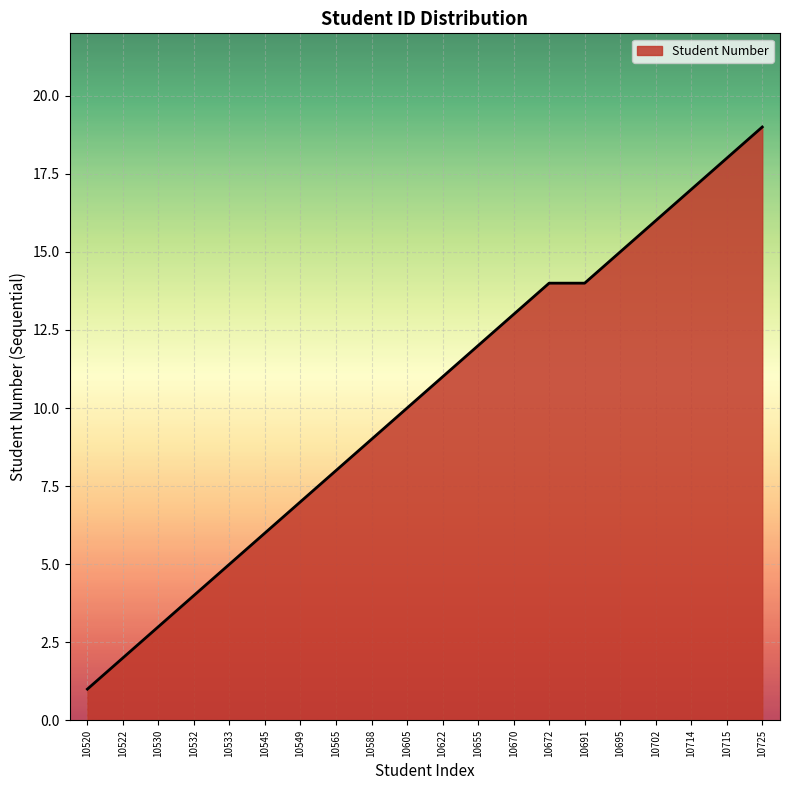

The value at 10655 is 8. True or false?

False